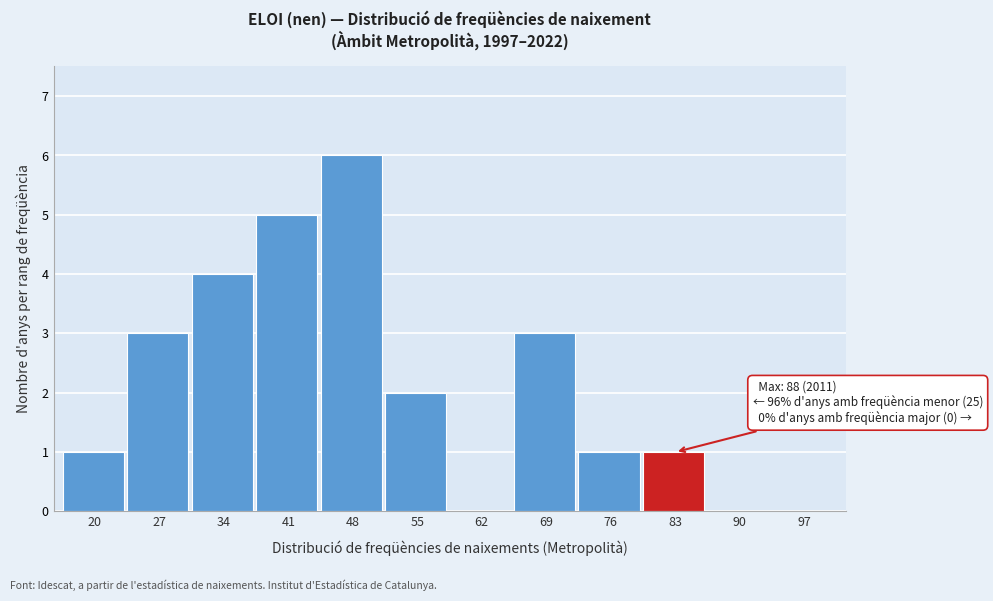

Reading left to right, transcribe all the data shown in this chart.

20=1	27=3	34=4	41=5	48=6	55=2	62=0	69=3	76=1	83=1	90=0	97=0